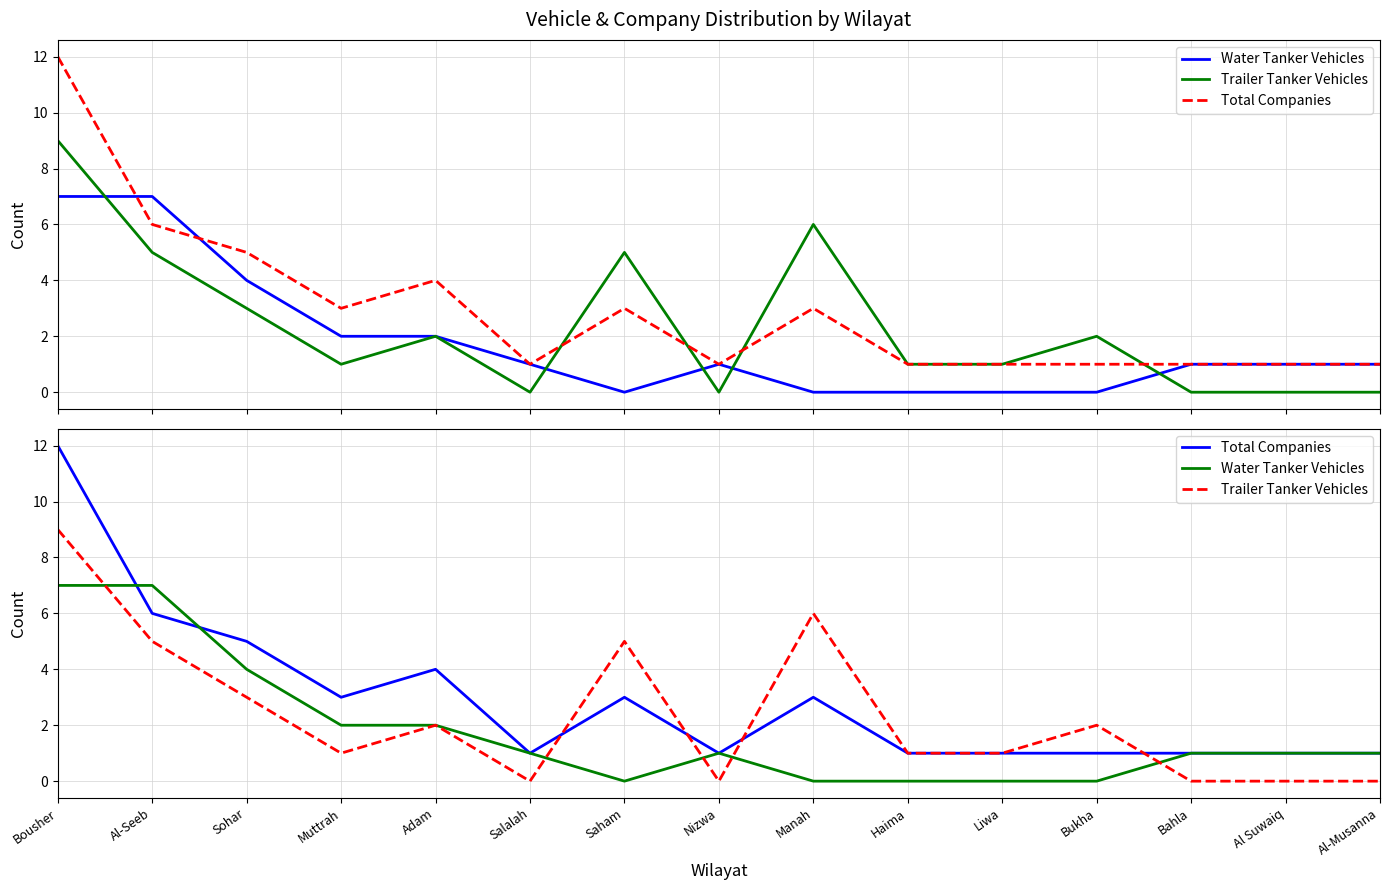

Is it true that Total Companies equals 6 at Al-Seeb?

True